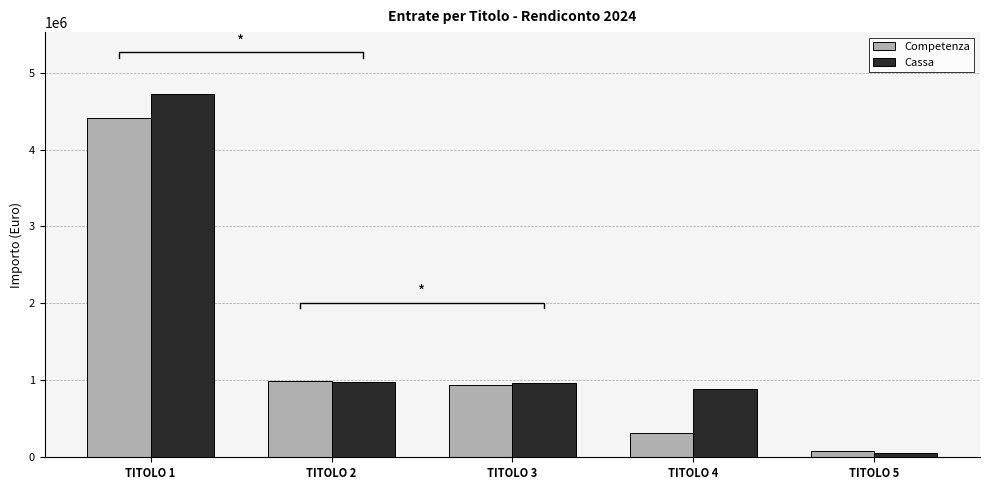

The value of Competenza at TITOLO 3 is 938847.5. True or false?

True